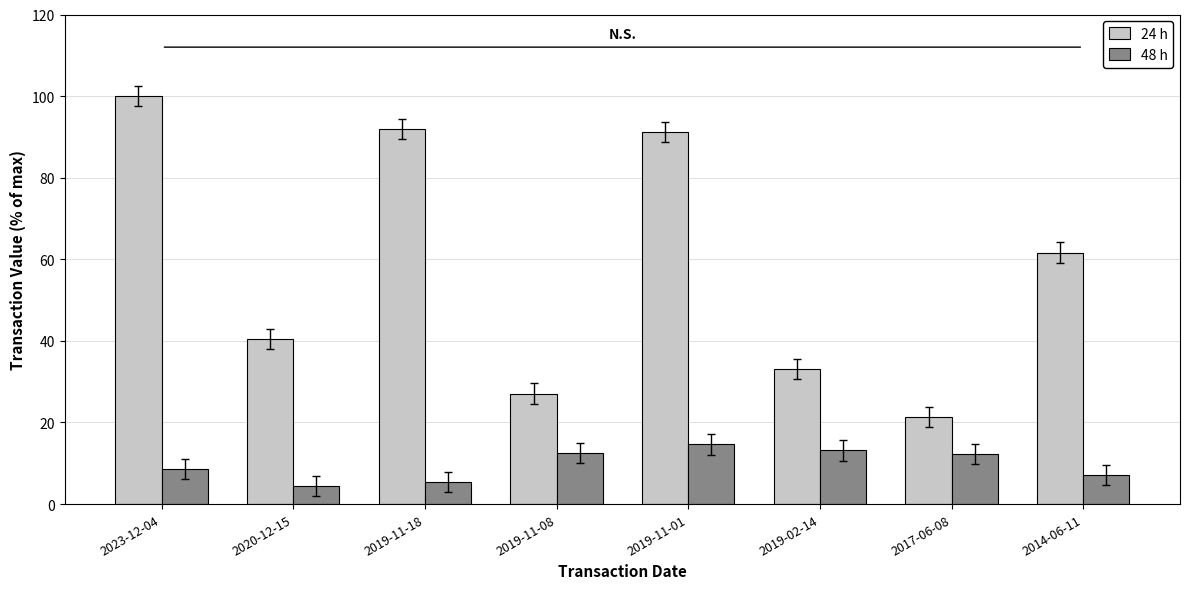

The 48 h series shows 3.0 at 2014-06-11. True or false?

False